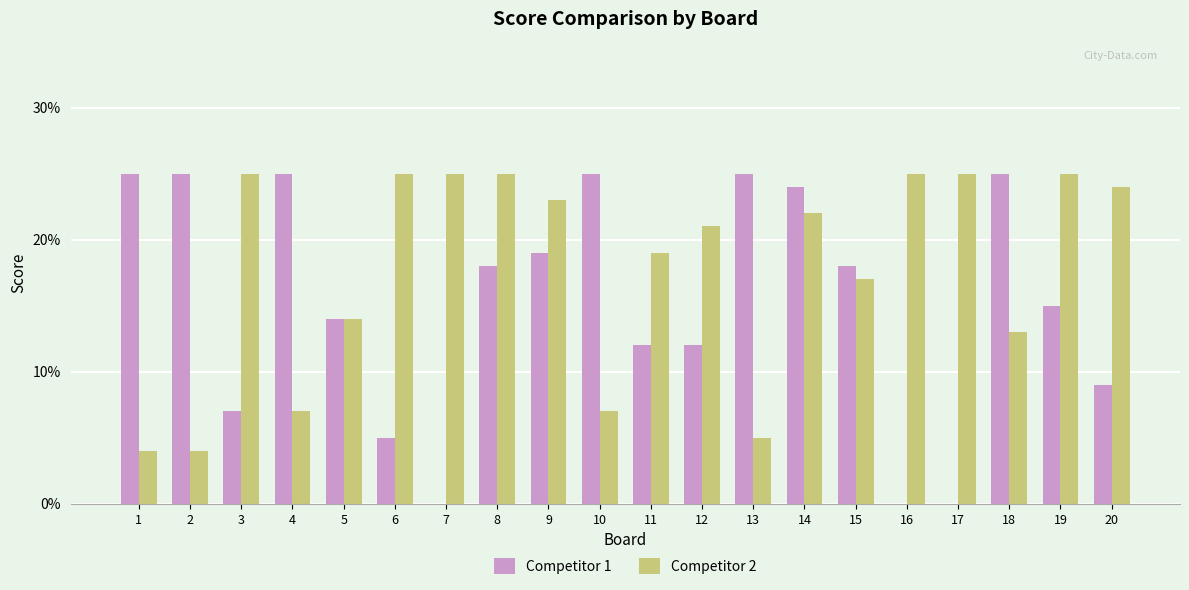

Which series changed the most between 15 and 19?

Competitor 2